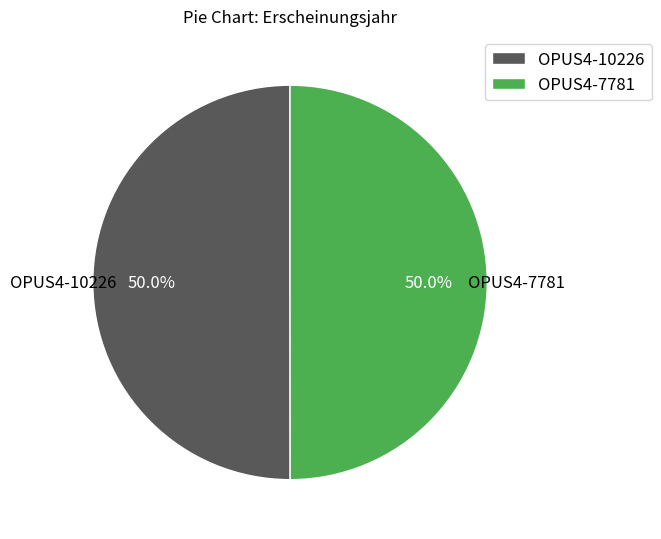

Do OPUS4-7781 and OPUS4-10226 together represent more than half of the pie?

Yes